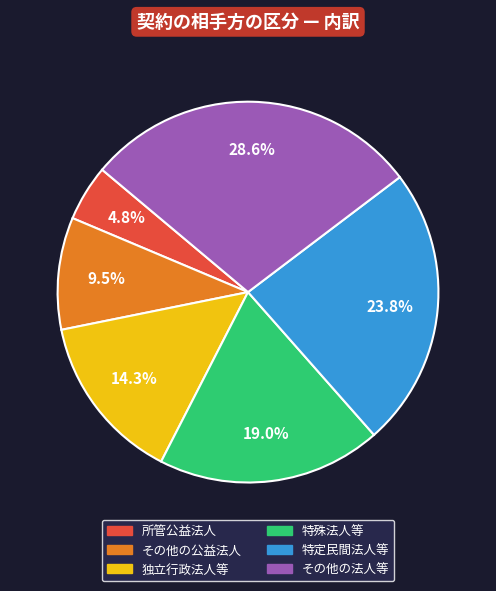

Does any single category account for the majority?

No